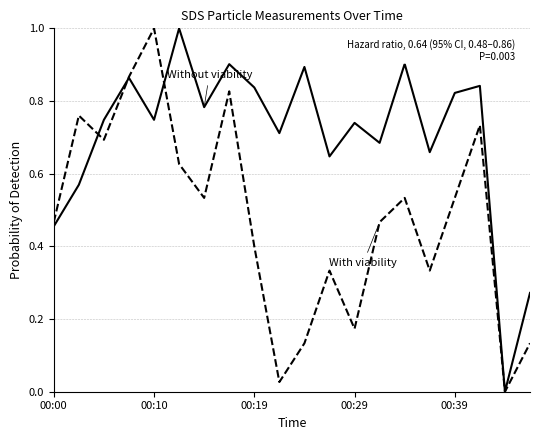

How many lines are shown in the chart?

2